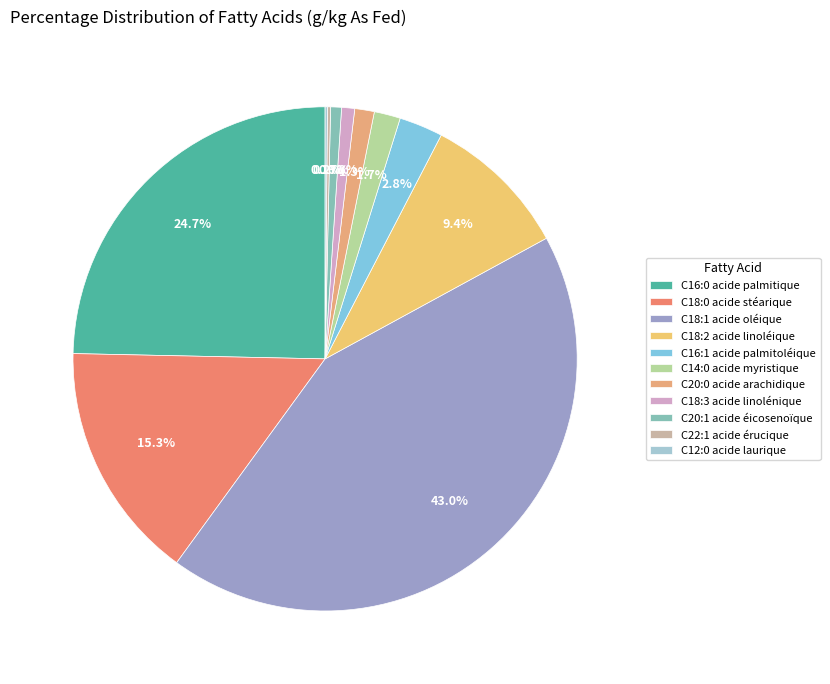

How many slices are in this pie chart?

11